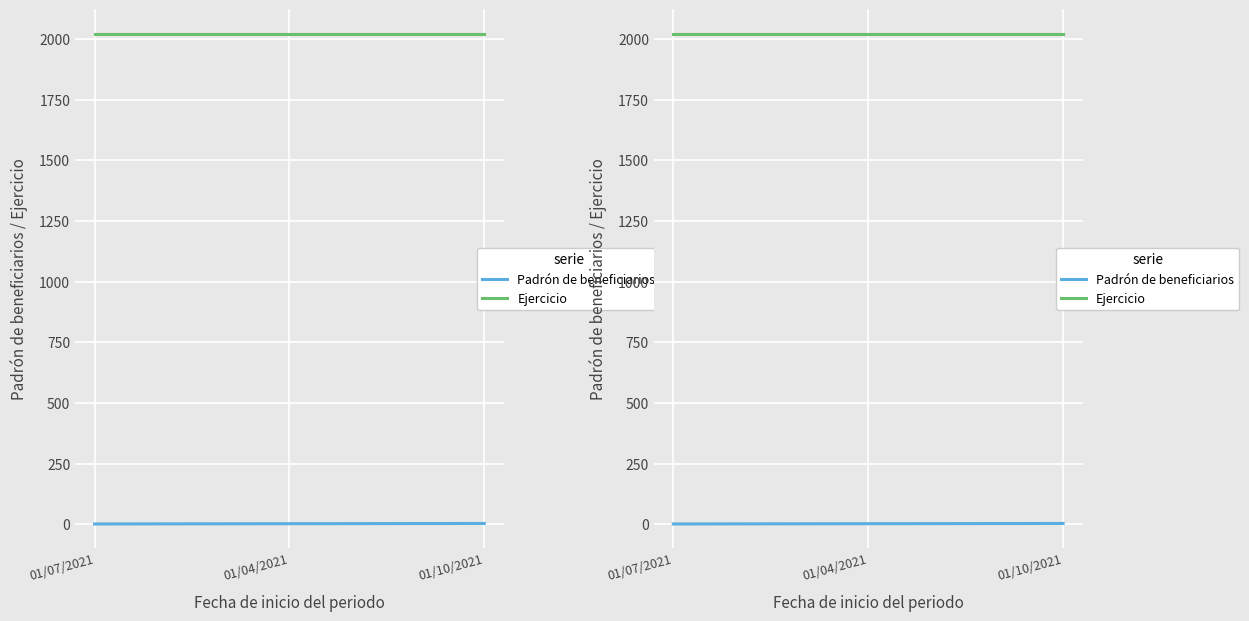

What are all the series names shown in the legend?

Padrón de beneficiarios, Ejercicio